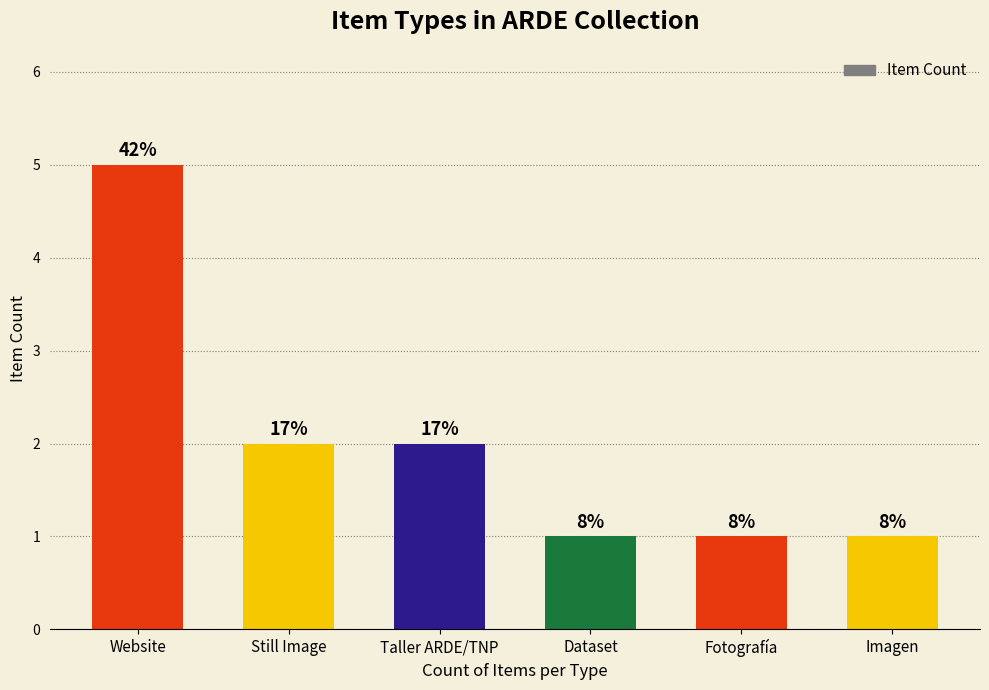

What is the average value?

2